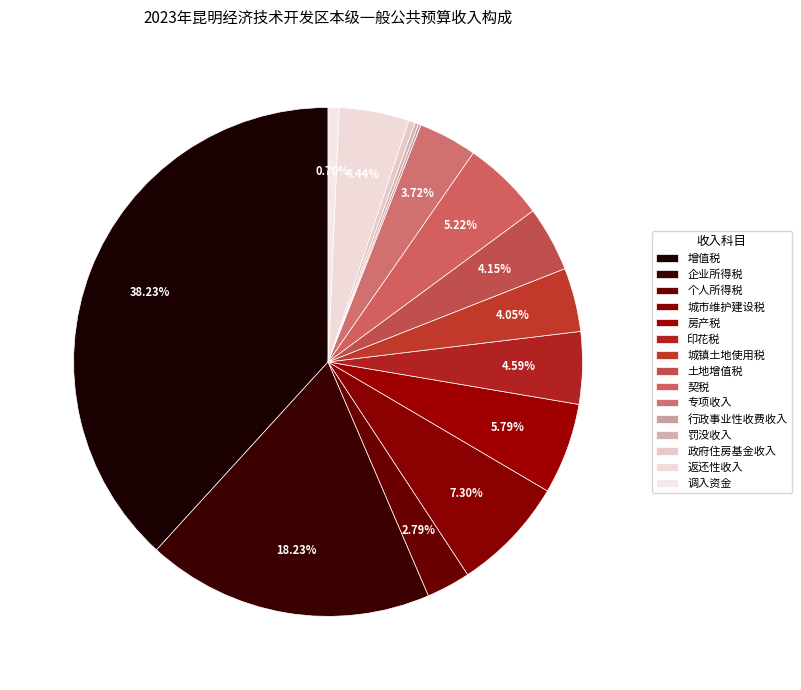

What is the change in value from 房产税 to 罚没收入?

-21533